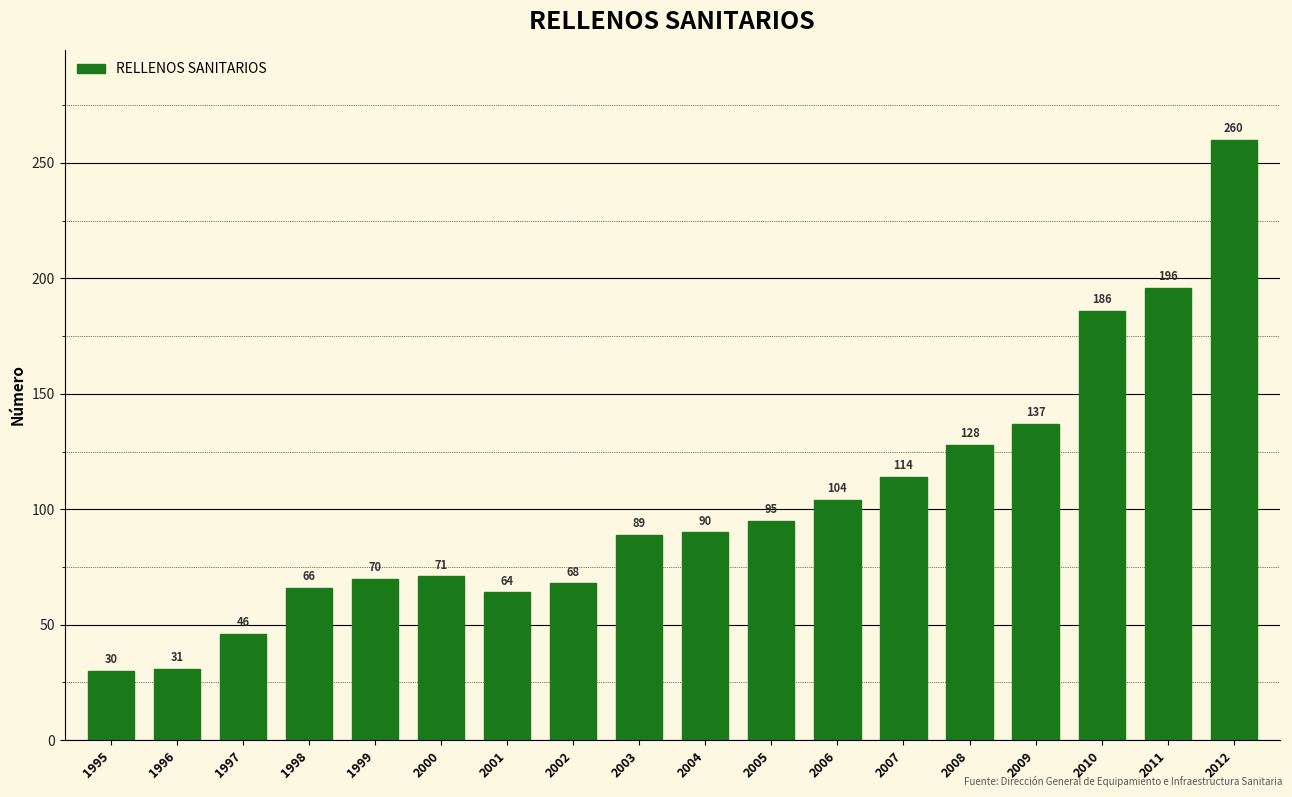

Between 2002 and 2003, which is larger?

2003